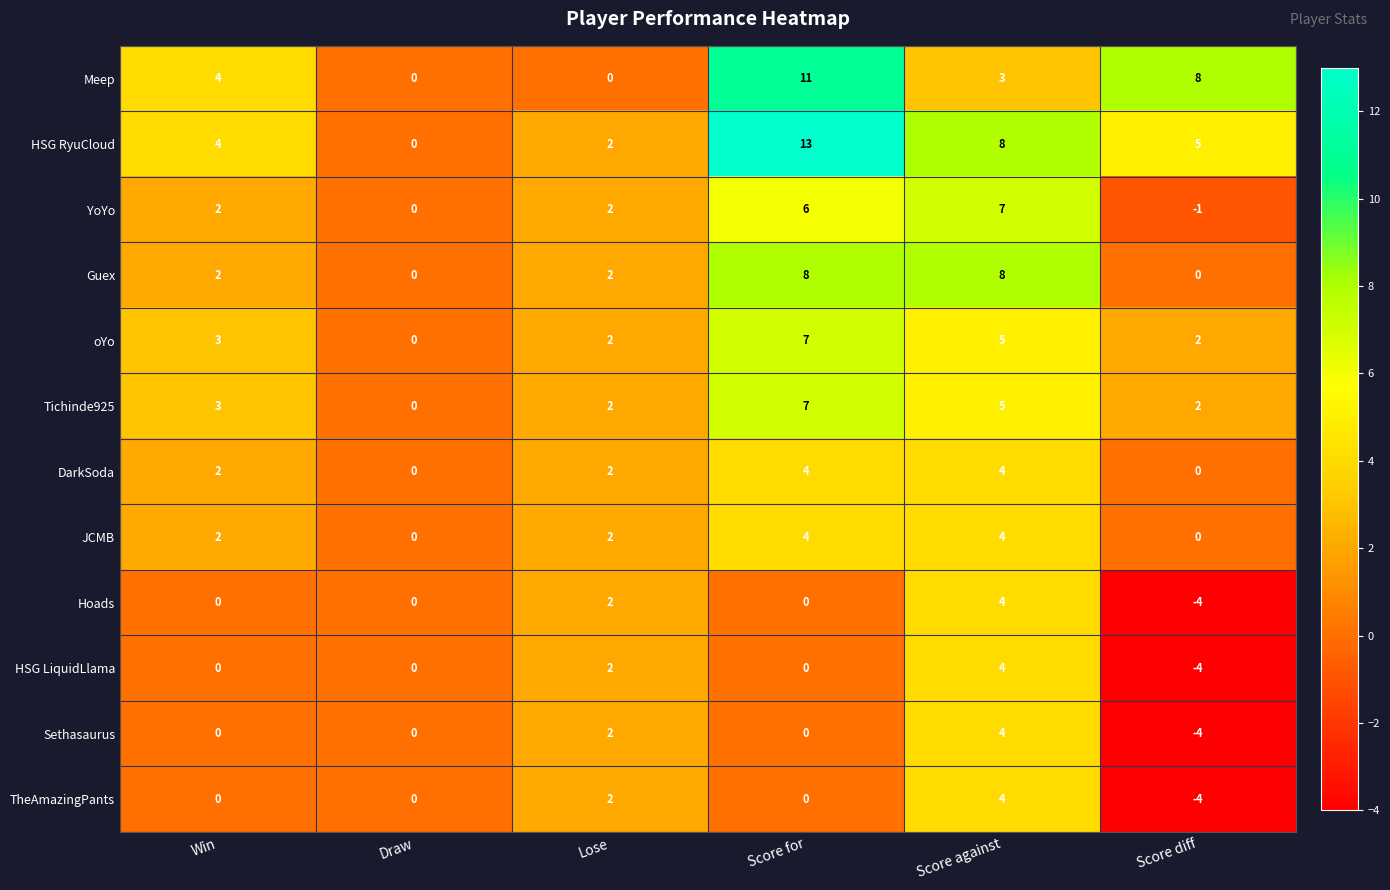

What is the difference between the maximum and minimum values in the YoYo series?

8